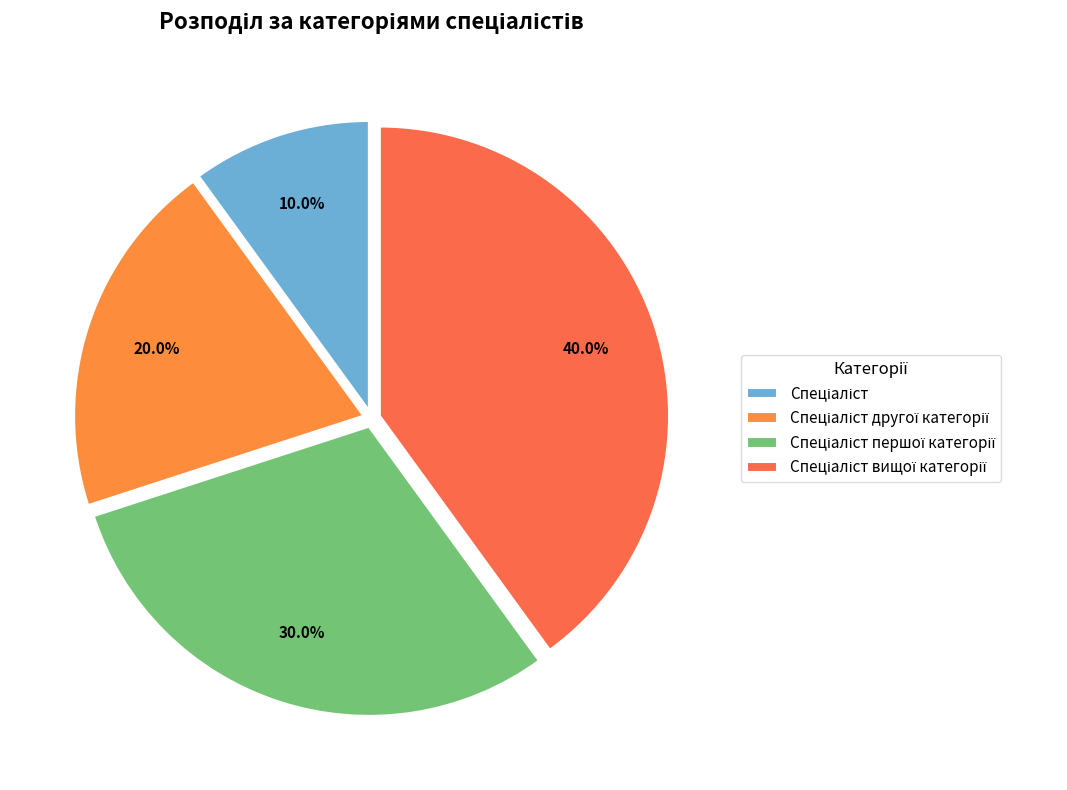

What is the ratio of the value at Спеціаліст вищої категорії to the value at Спеціаліст другої категорії?

2.0